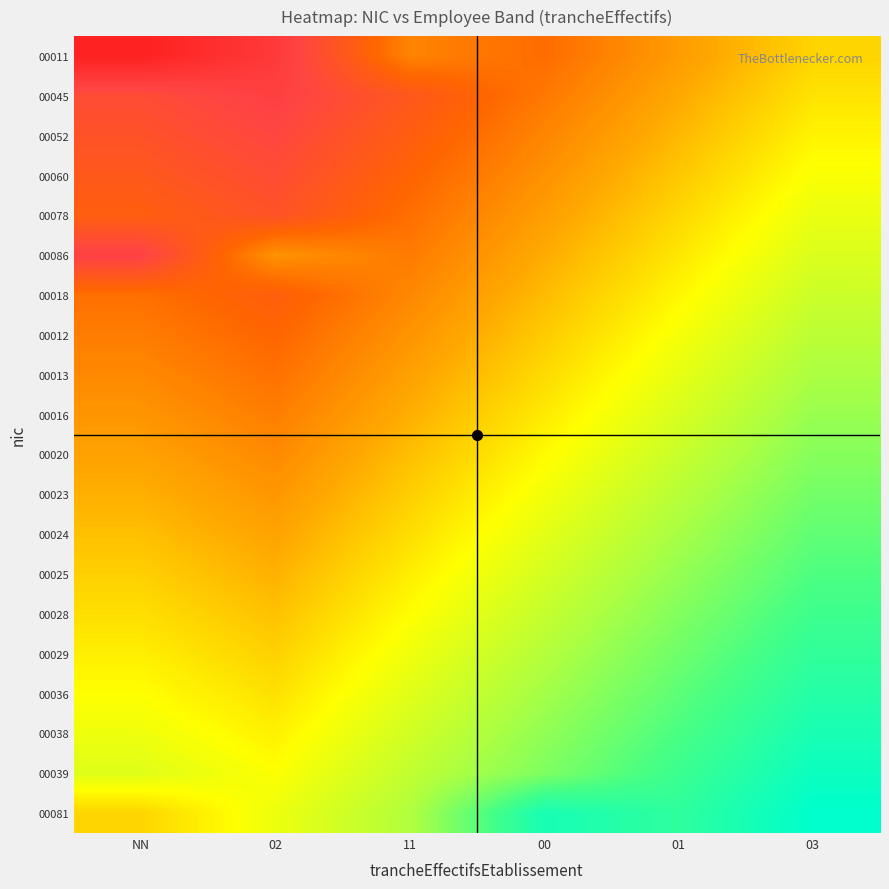

What is the difference between the highest and lowest values at 02?

1.0